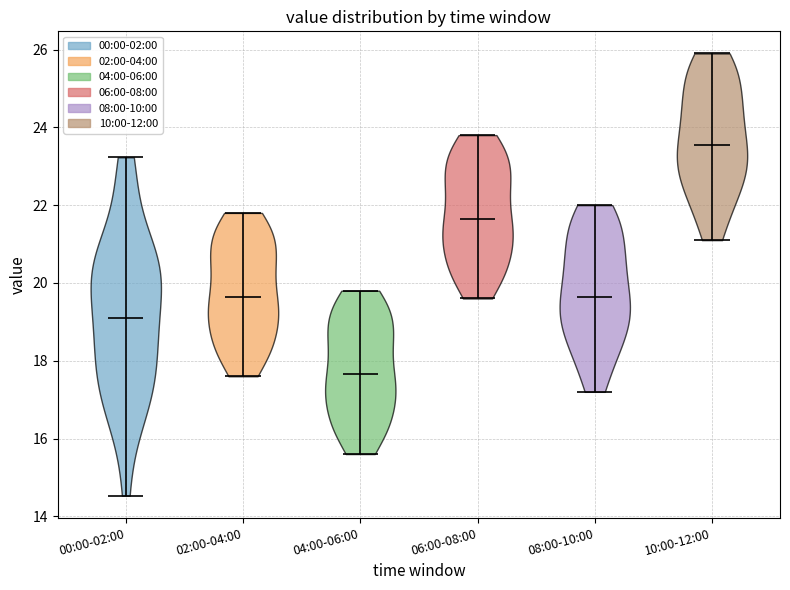

What is the highest point the violin for 06:00-08:00 reaches on the y-axis? The values are not printed on the chart, so give them approximately, as read against the axis.

23.8